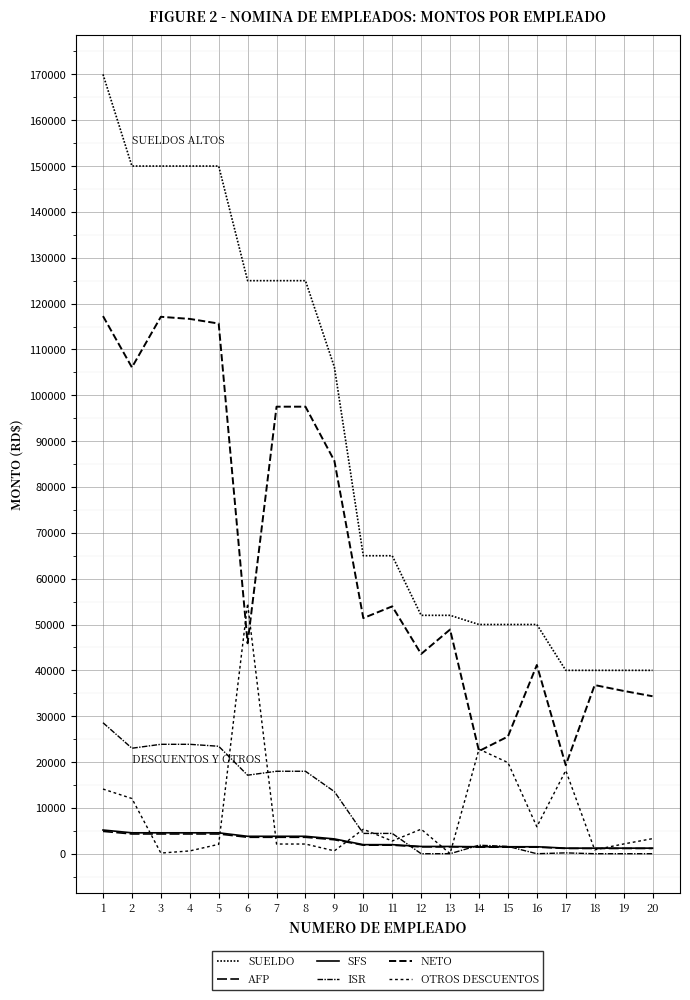

True or false: SUELDO has a value of 150000.0 at 5.

True